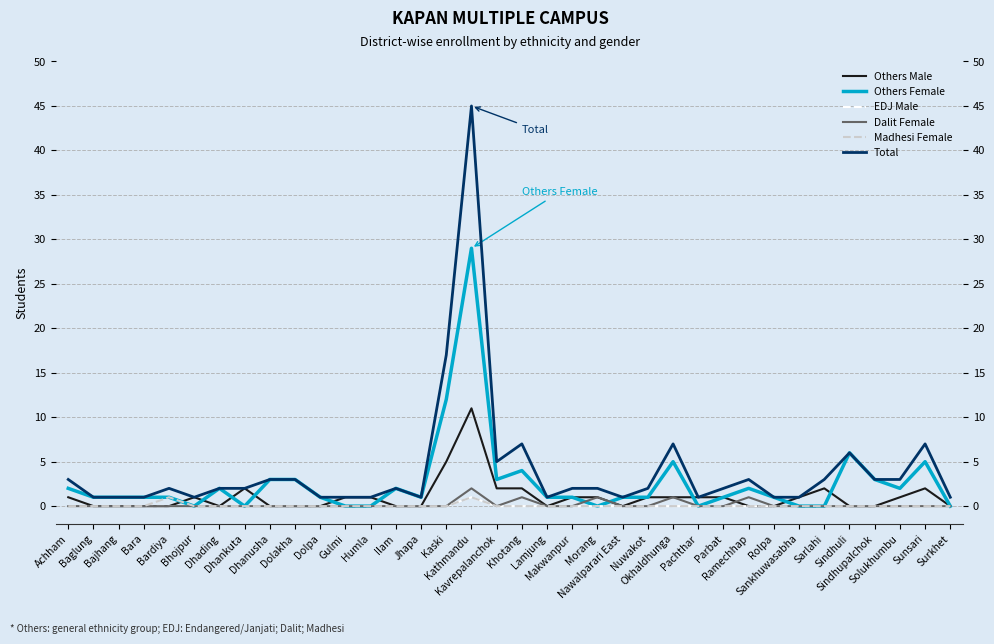

Does the chart have visible grid lines?

Yes